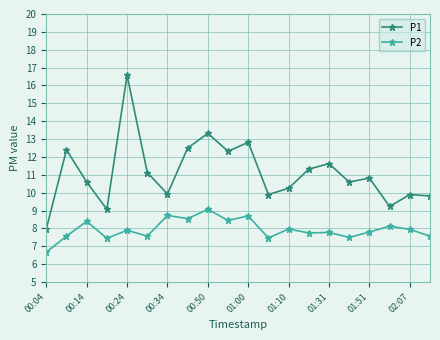

How many data points in P1 are less than 10?

7